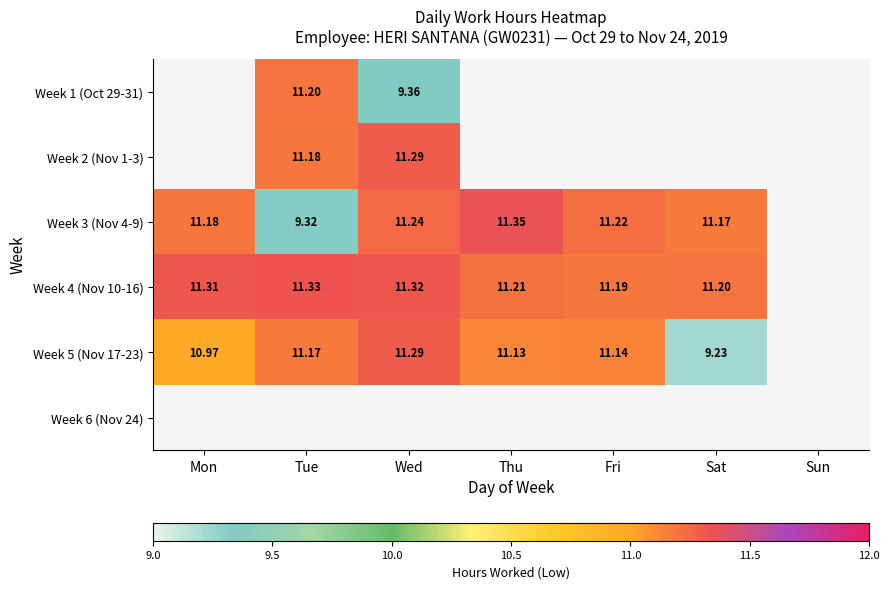

What is the minimum value shown in the chart?

9.2